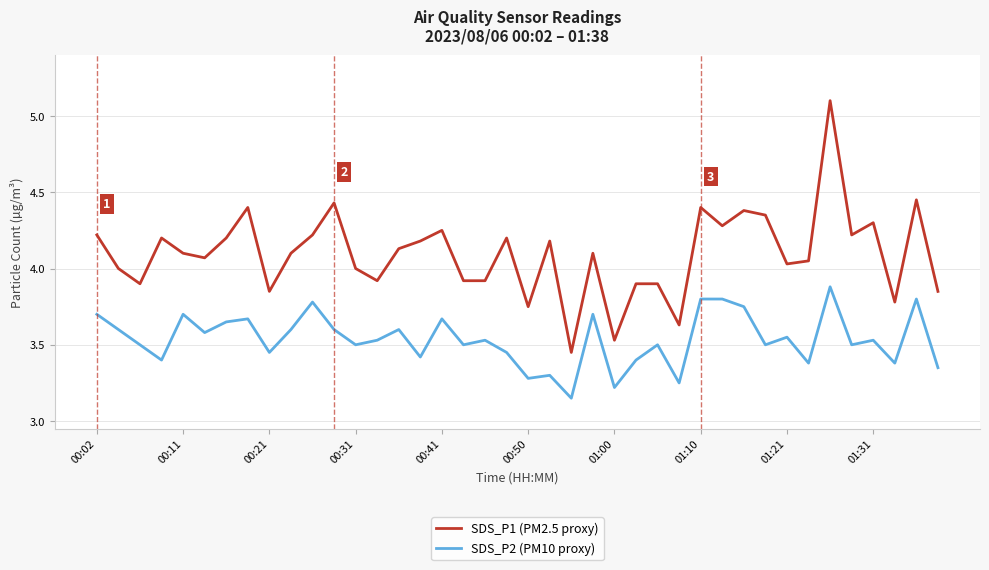

What is the difference between the maximum and minimum values in the SDS_P2 (PM10 proxy) series?

0.7